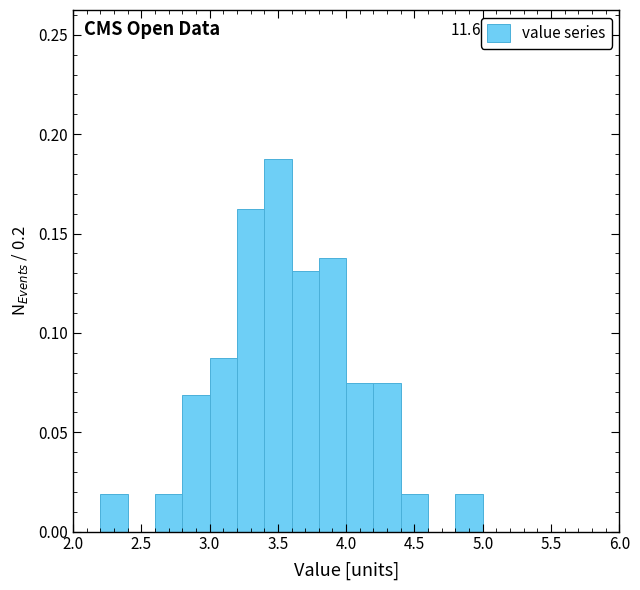

Over which range of the x-axis is the bar tallest?

3.4 to 3.6